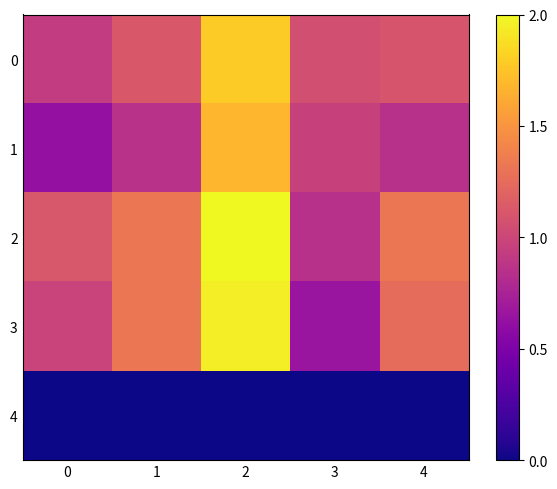

At which category is the sum across all series the highest?

2